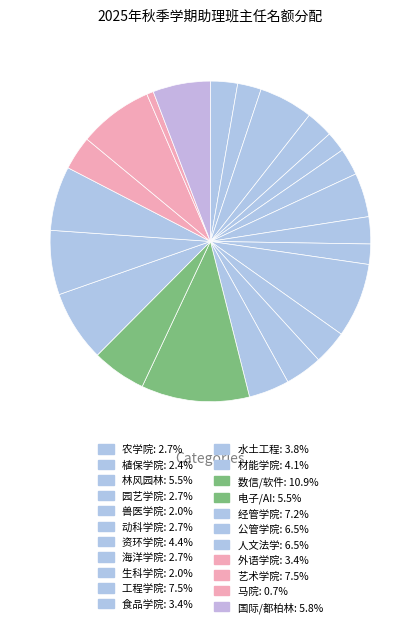

How many slices are in this pie chart?

22